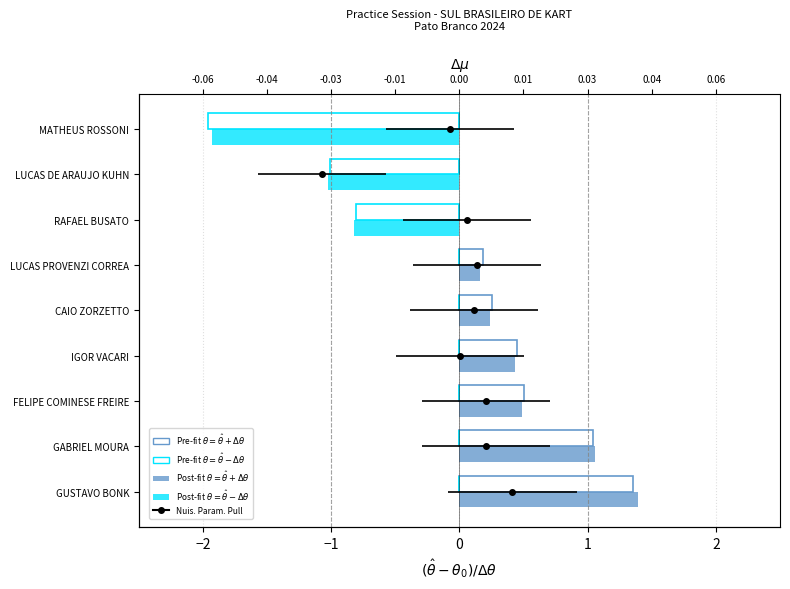

How many values in $\theta = \hat{\theta}+\Delta\theta$ (post-fit) are above zero?

6